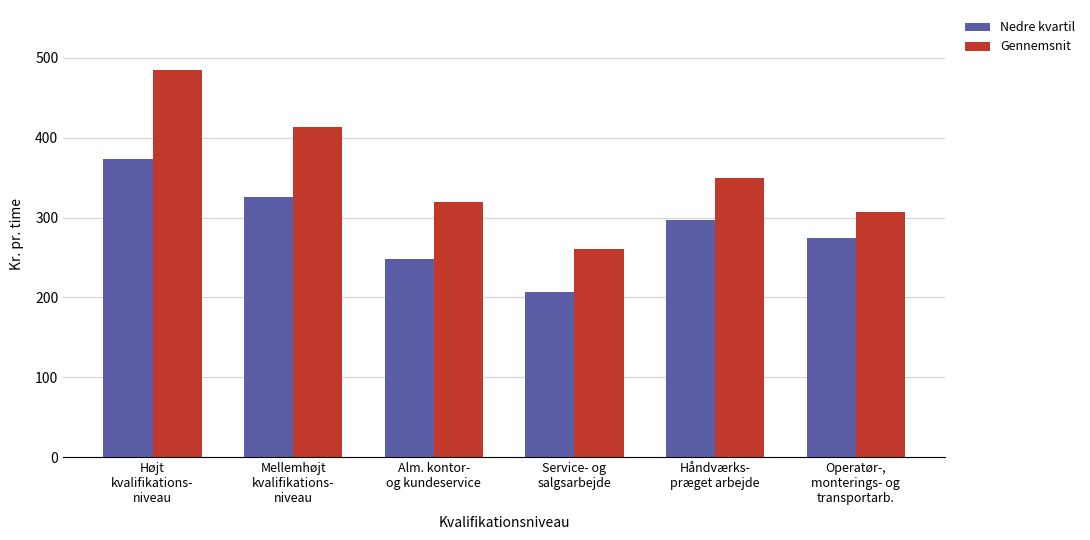

What is the difference between the highest and lowest values at Operatør-,
monterings- og
transportarb.?

31.9